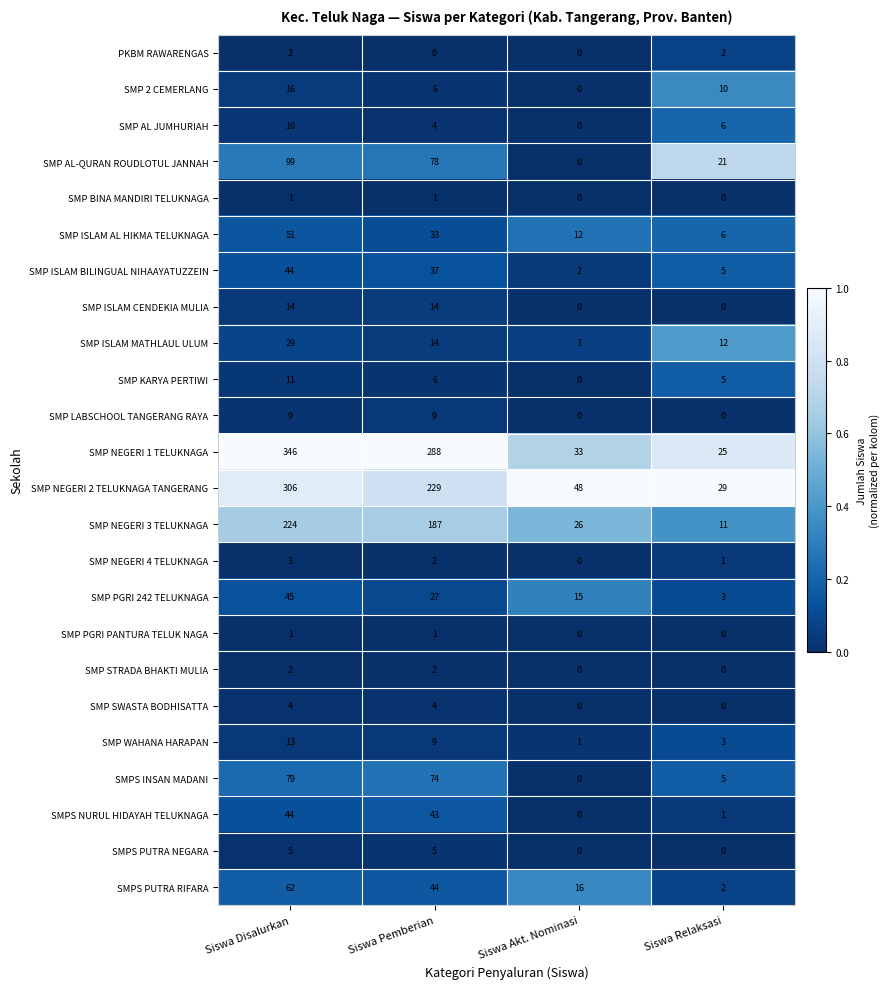

The SMP NEGERI 3 TELUKNAGA series shows 224 at Siswa Disalurkan. True or false?

True